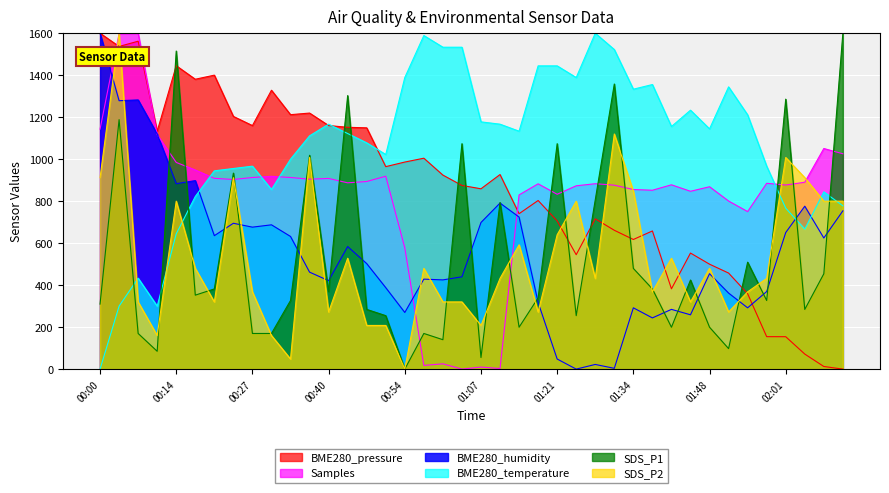

The SDS_P2 series shows 697.6 at 00:54. True or false?

False